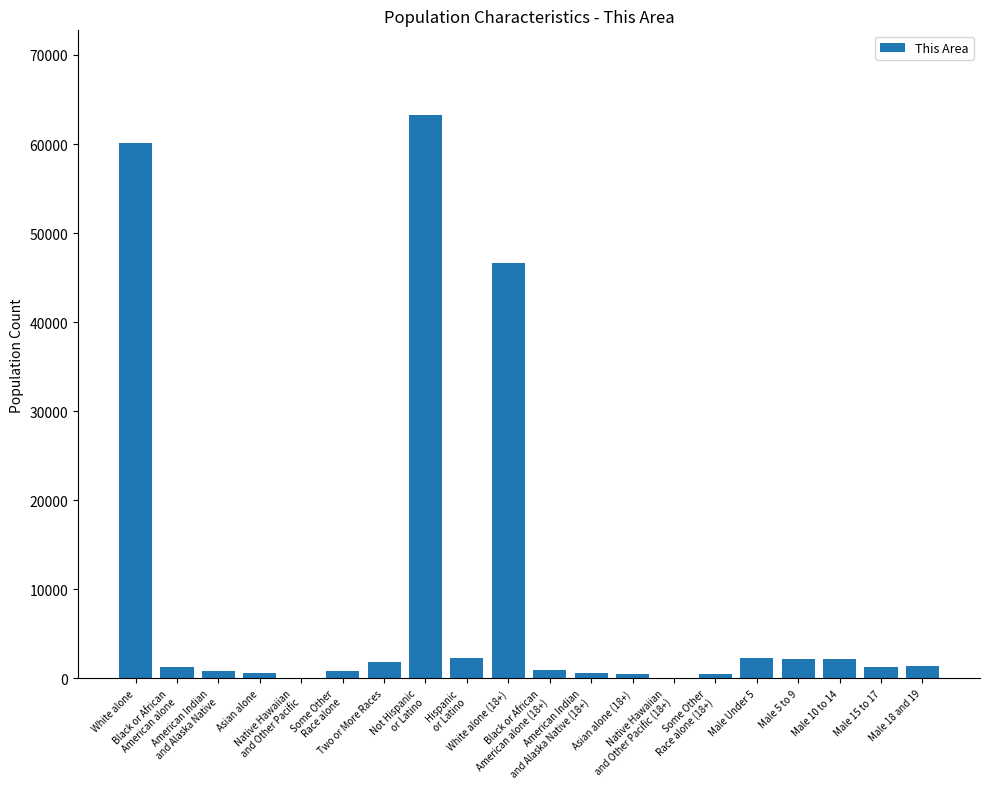

What is the maximum value shown in the chart?

63274